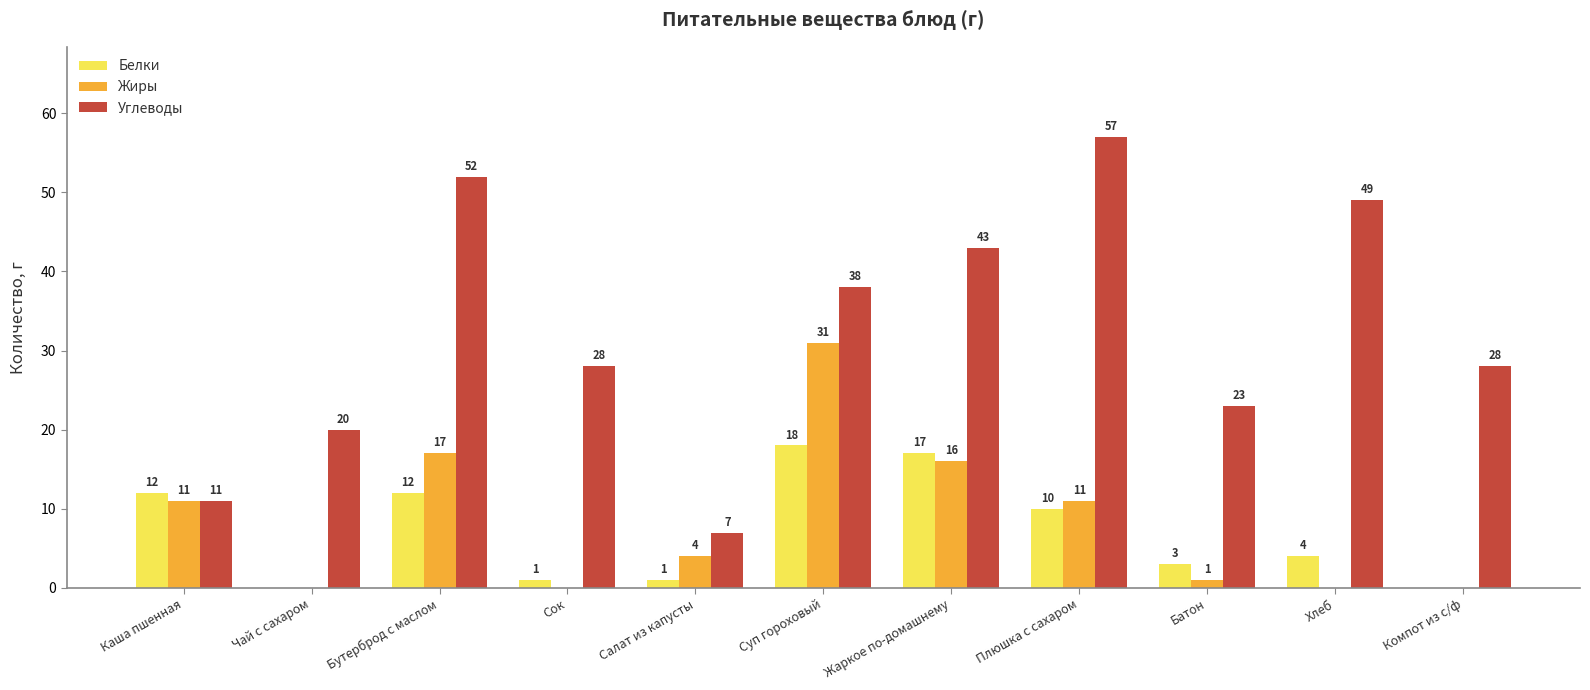

Are the bars grouped side by side (vs. stacked)?

Yes